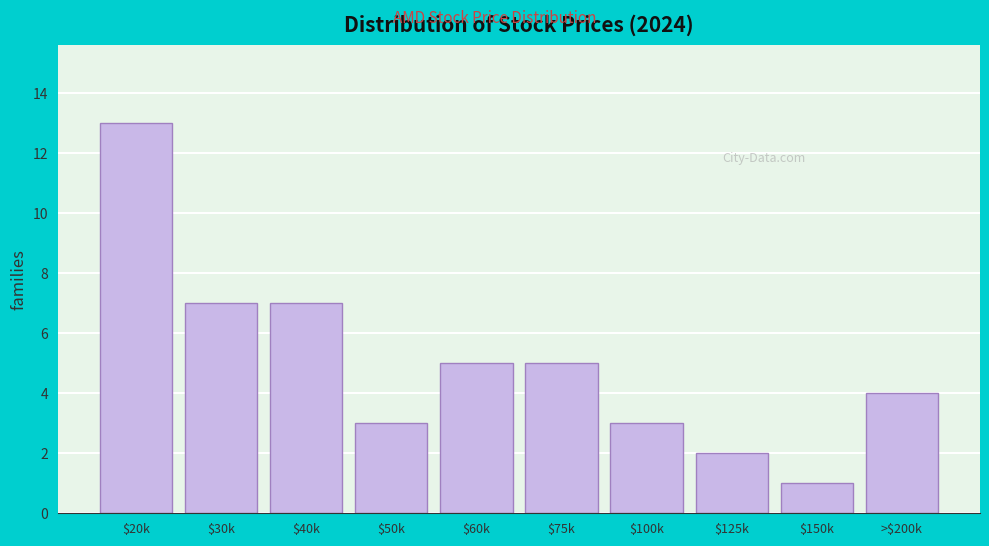

Reading right to left, transcribe all the data shown in this chart.

4	1	2	3	5	5	3	7	7	13